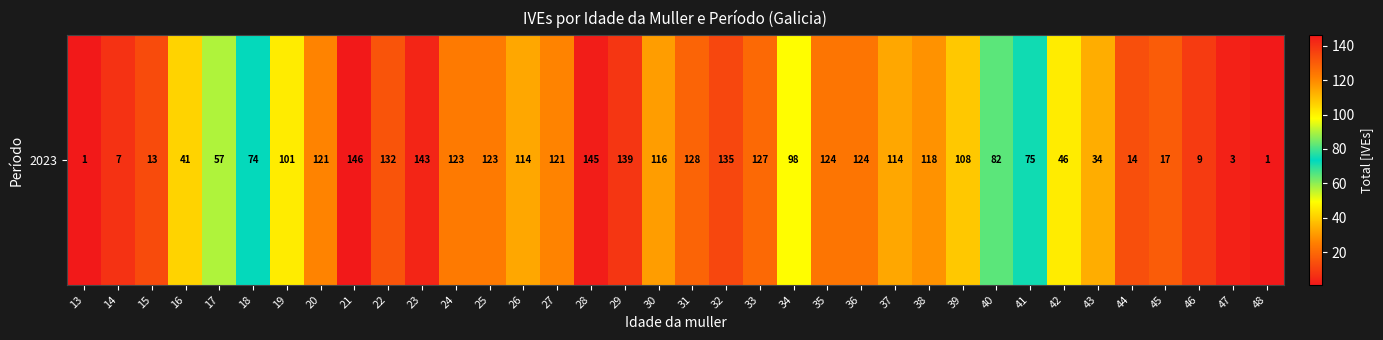

The value at 26 is 51. True or false?

False